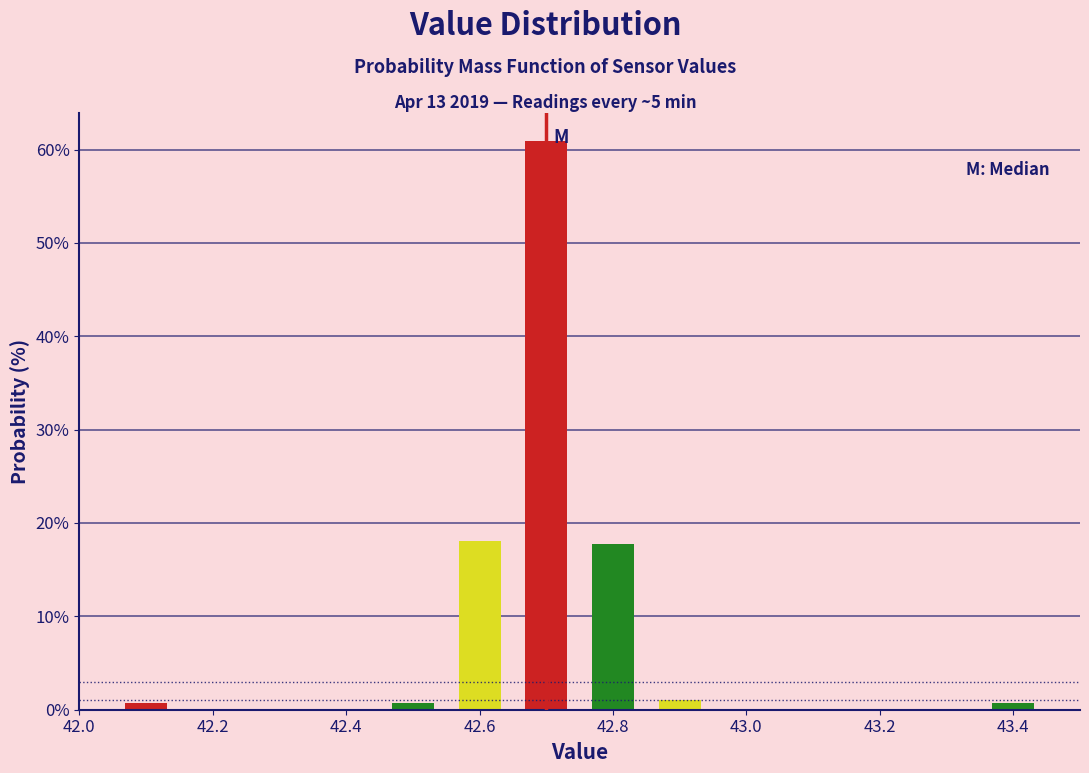

Over which range of the x-axis is the bar tallest?

42.65 to 42.75